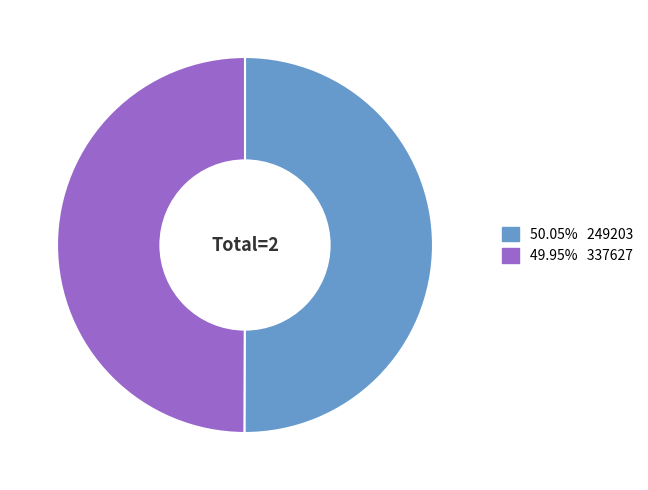

Count the number of slices in the pie.

2